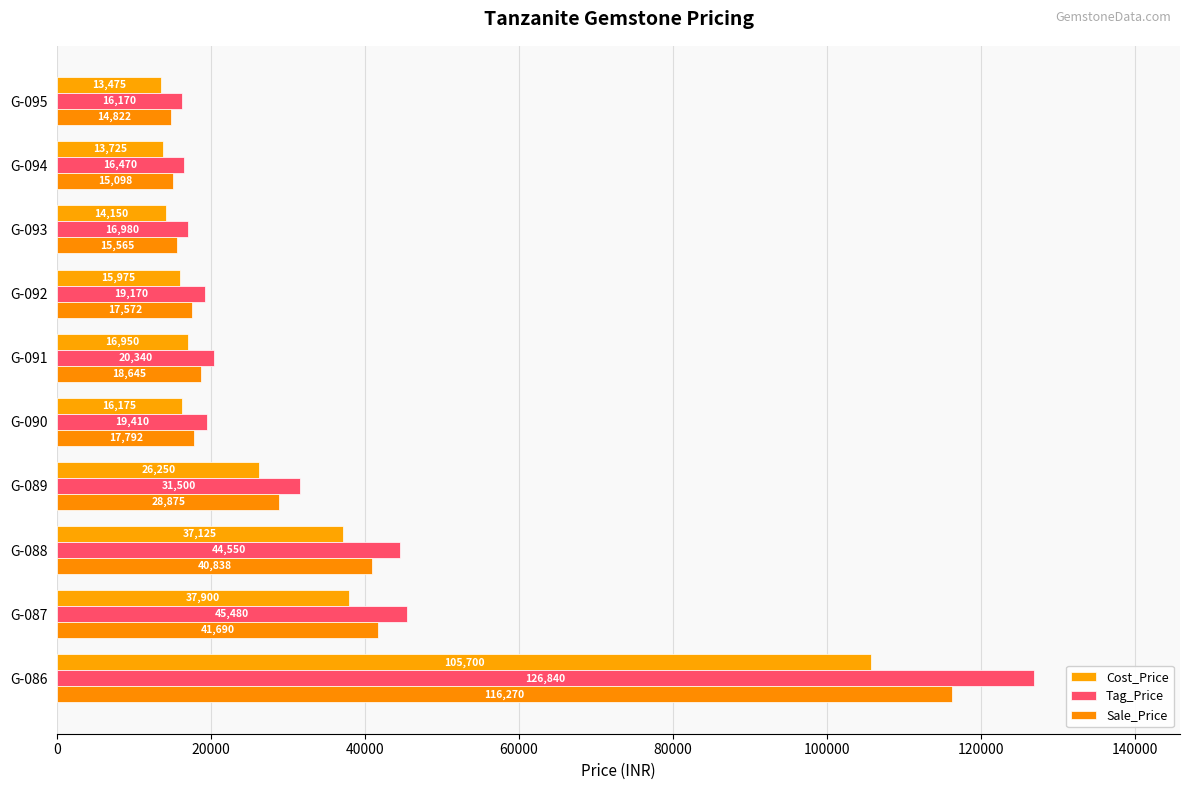

Which series has the widest spread of values?

Tag_Price